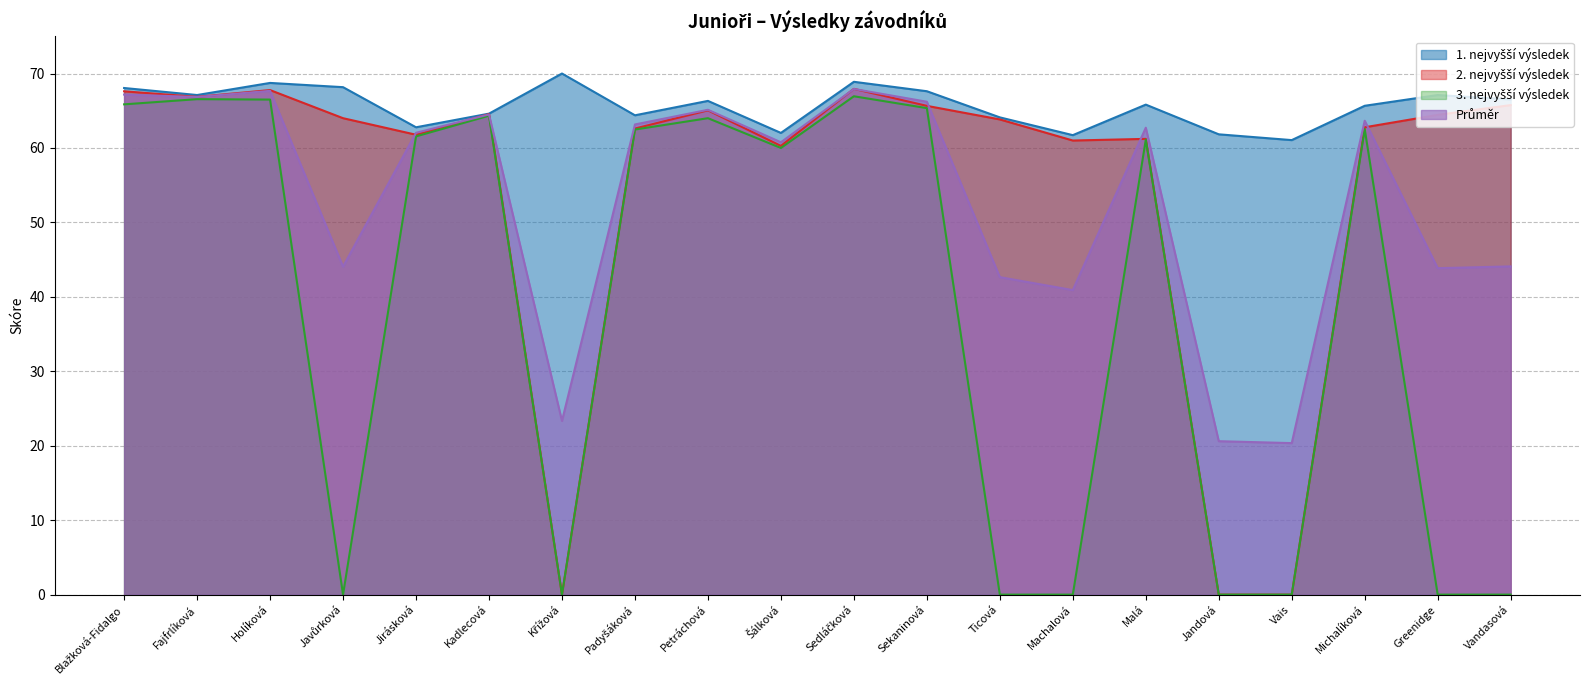

How many interior local peaks does the 2. nejvyšší výsledek series have?

5